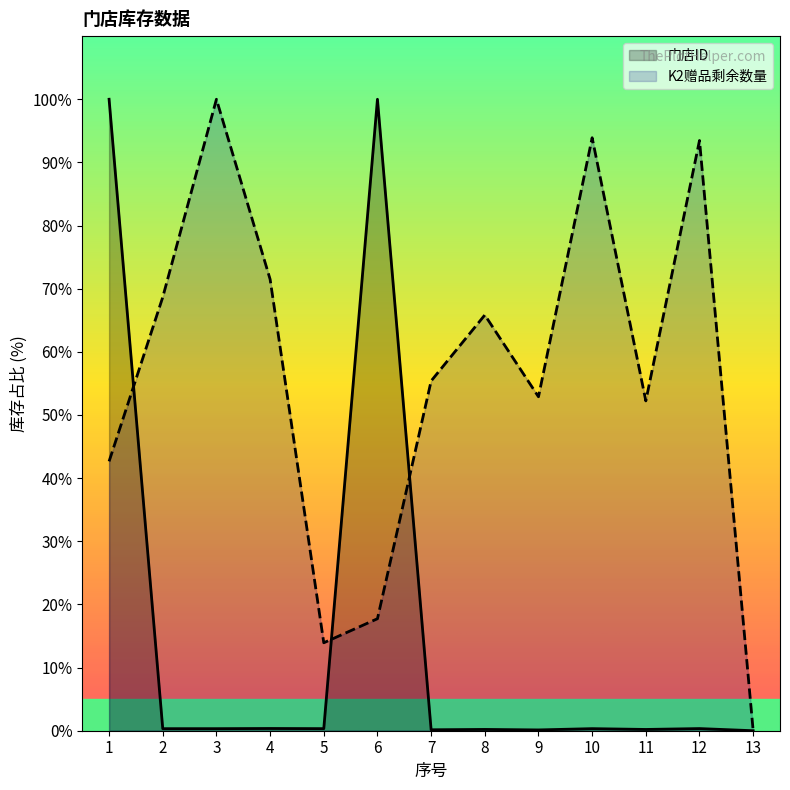

Reading left to right, what are all the values shown in this chart?

门店ID: 1=100.0	2=0.3	3=0.3	4=0.4	5=0.3	6=100.0	7=0.2	8=0.2	9=0.1	10=0.3	11=0.2	12=0.3	13=0.0
K2赠品剩余数量: 1=42.7	2=68.7	3=100.0	4=71.5	5=13.9	6=17.7	7=55.4	8=65.8	9=52.9	10=93.9	11=52.2	12=93.5	13=0.0